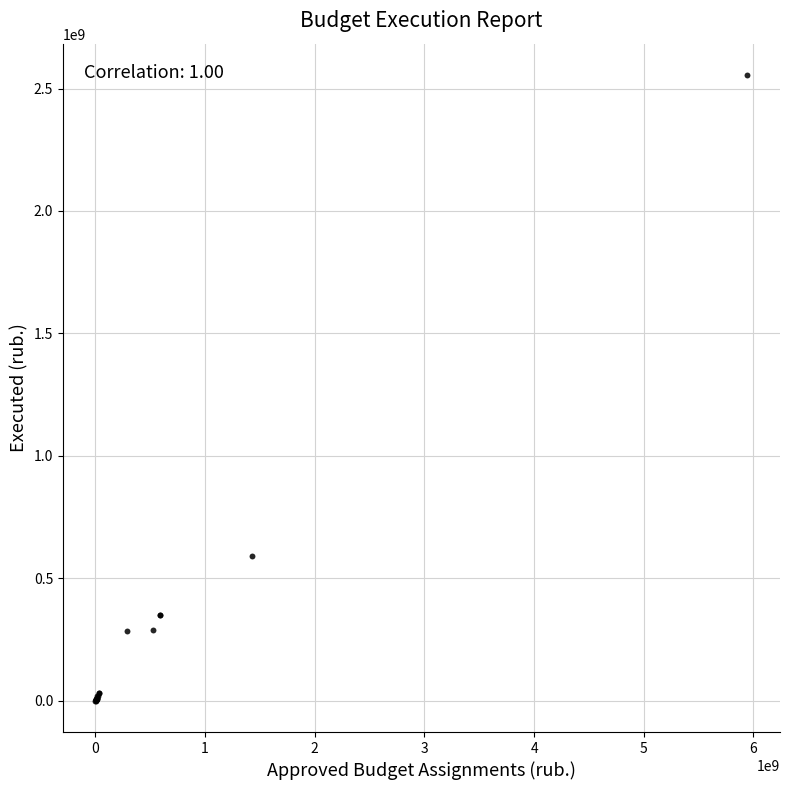

What Y value in the scatter plot is closest to 1277970724?

589966442.0